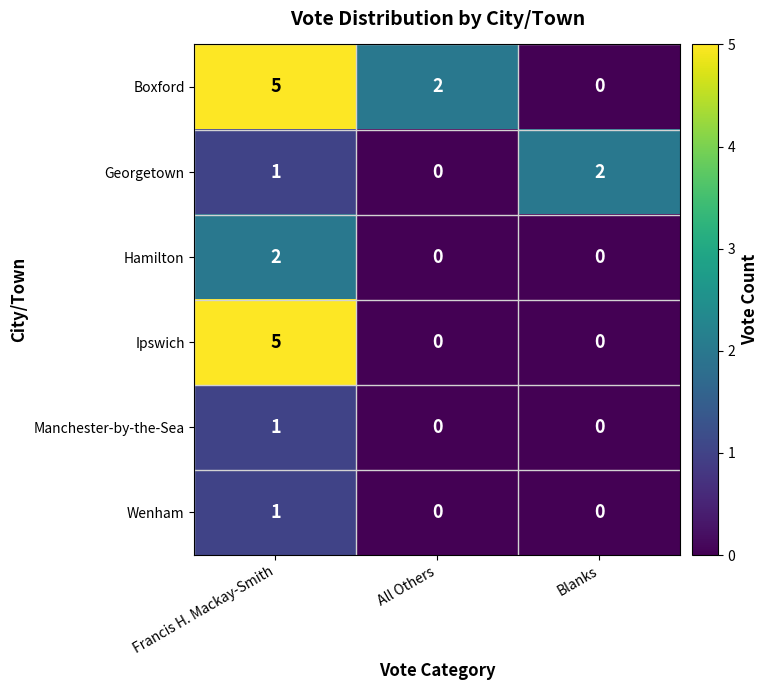

Is it true that Hamilton equals 0 at All Others?

True